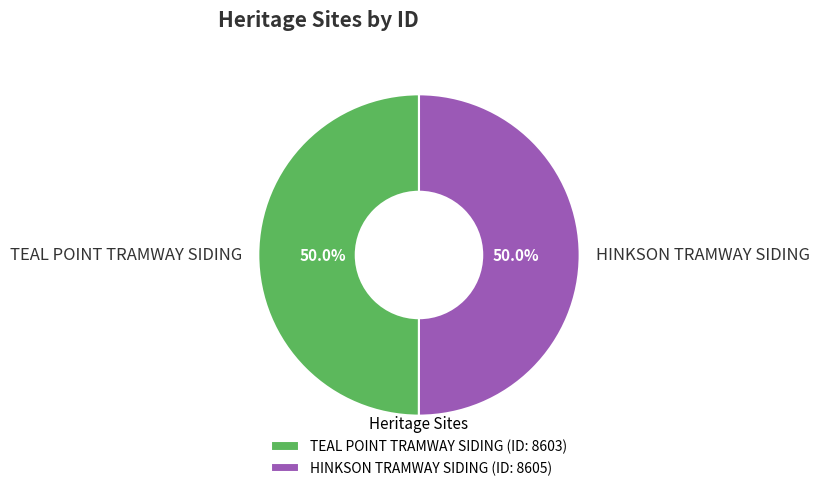

To the nearest percent, what percentage of the pie is HINKSON TRAMWAY SIDING?

50%